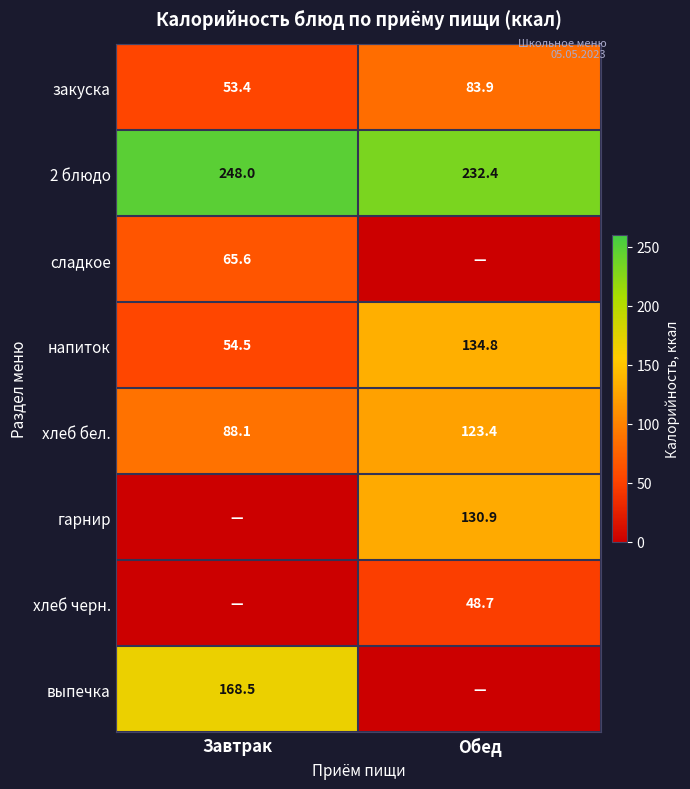

Which has a higher value, Обед or Завтрак?

Обед